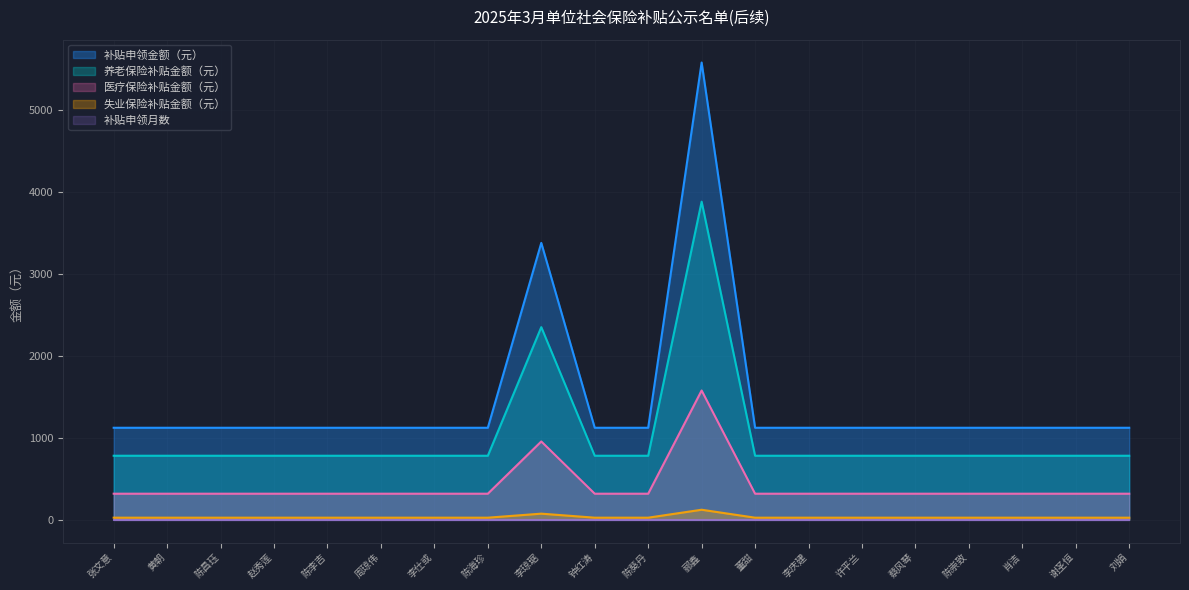

How many interior local peaks does the 医疗保险补贴金额（元） series have?

2